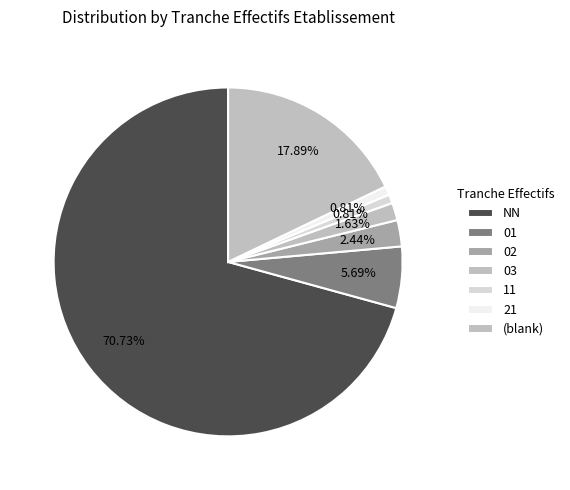

Which slice is the largest?

NN